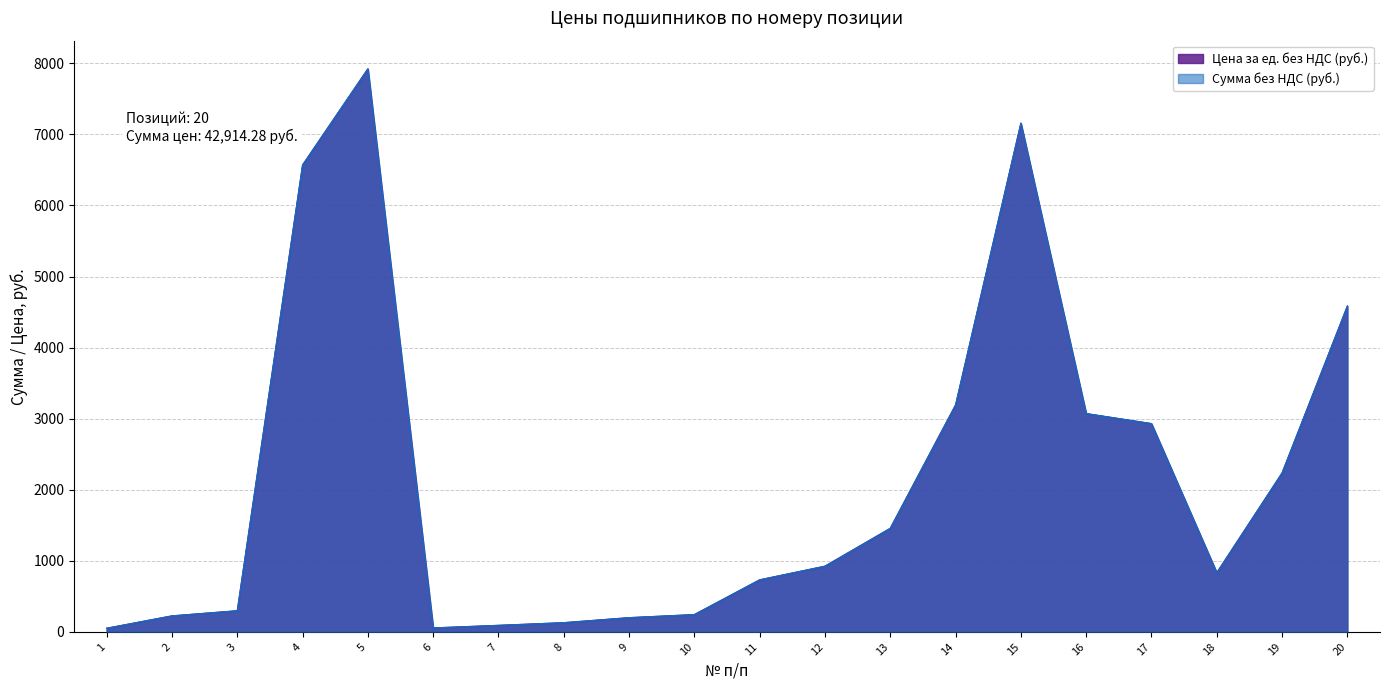

What is the value of the Цена за ед. без НДС (руб.) point at the 18th from the left?

832.5